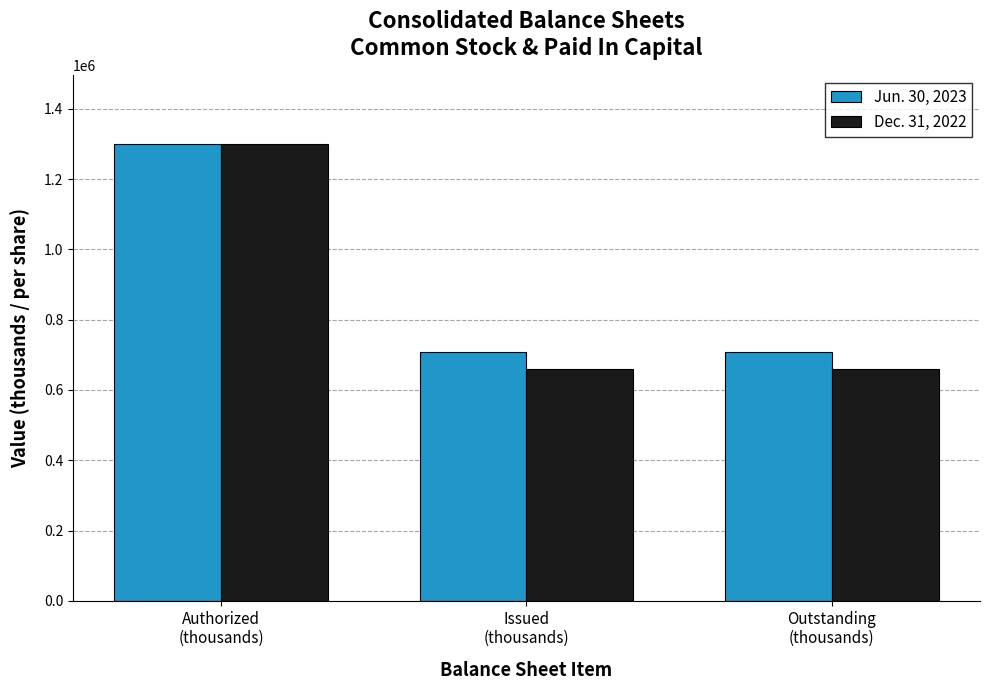

What is the label of the 1st bar from the left?

Authorized
(thousands)